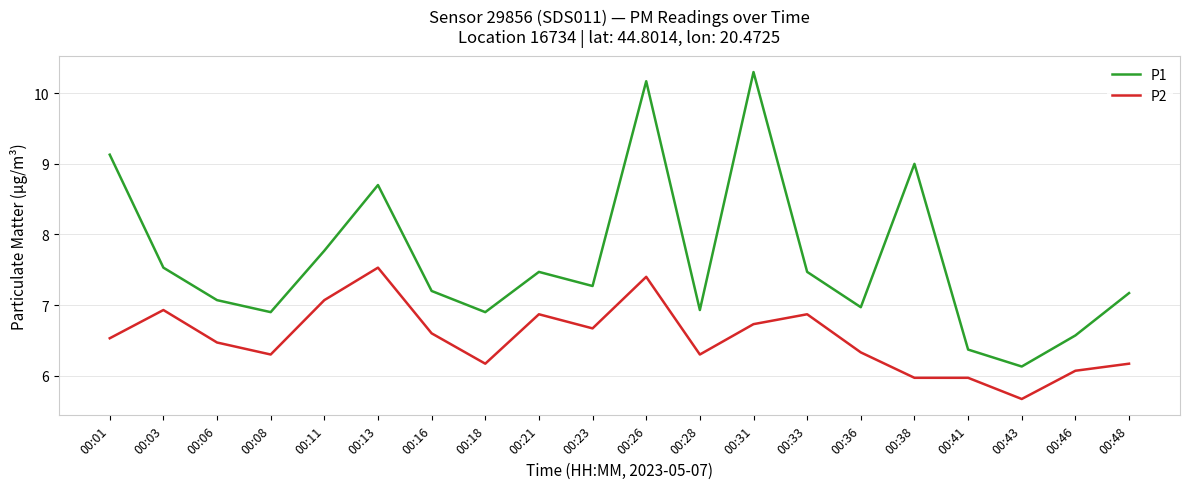

Reading left to right, transcribe all the data shown in this chart.

P1: 00:01=9.1	00:03=7.5	00:06=7.1	00:08=6.9	00:11=7.8	00:13=8.7	00:16=7.2	00:18=6.9	00:21=7.5	00:23=7.3	00:26=10.2	00:28=6.9	00:31=10.3	00:33=7.5	00:36=7.0	00:38=9.0	00:41=6.4	00:43=6.1	00:46=6.6	00:48=7.2
P2: 00:01=6.5	00:03=6.9	00:06=6.5	00:08=6.3	00:11=7.1	00:13=7.5	00:16=6.6	00:18=6.2	00:21=6.9	00:23=6.7	00:26=7.4	00:28=6.3	00:31=6.7	00:33=6.9	00:36=6.3	00:38=6.0	00:41=6.0	00:43=5.7	00:46=6.1	00:48=6.2